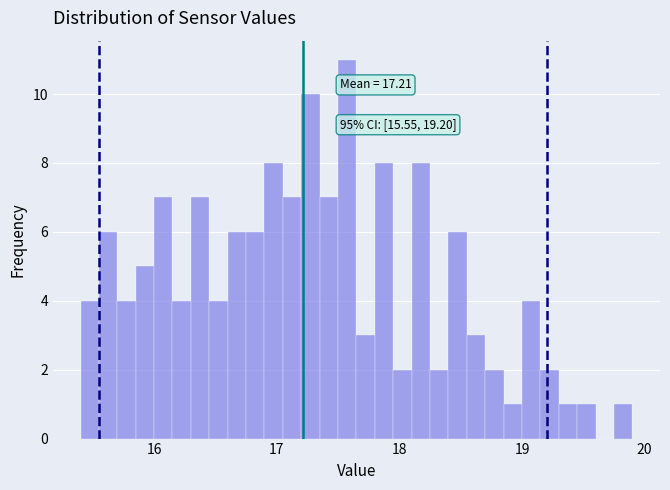

Read against the x-axis, roughly where is the centre of the tallest bar?

17.6